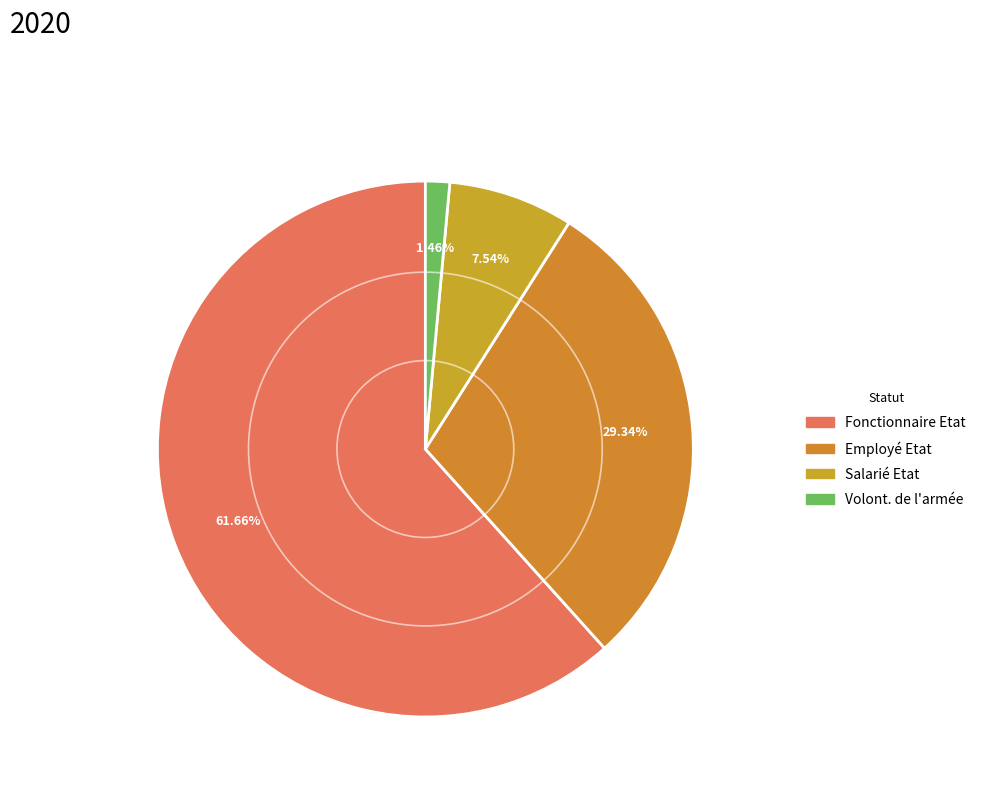

What is the change in value from Employé Etat to Volont. de l'armée?

-0.3